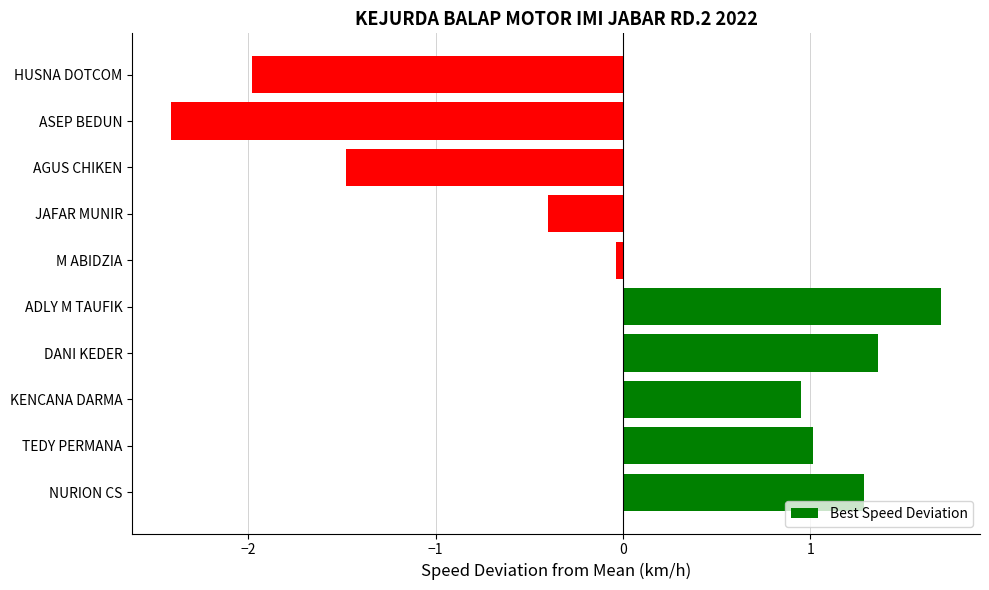

Are the bars horizontal?

Yes